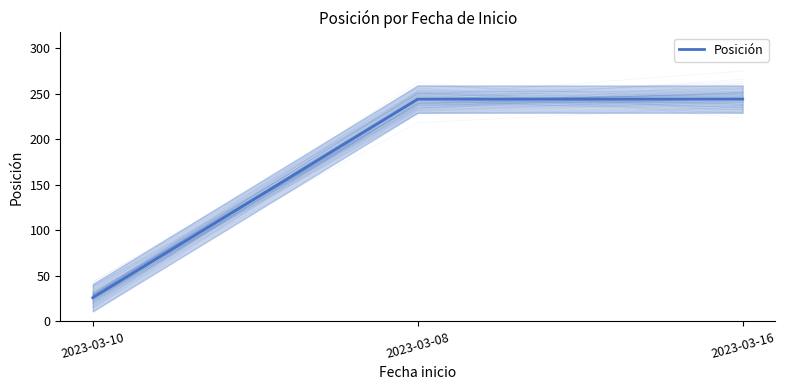

Which category has the highest value across all series?

2023-03-08